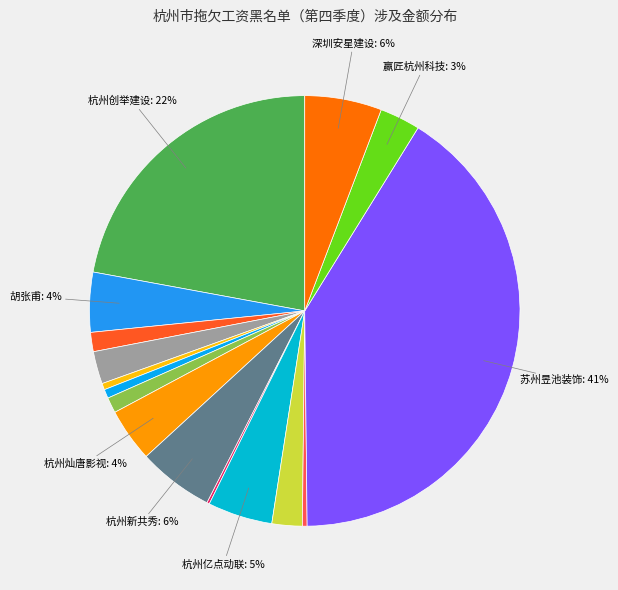

To the nearest percent, what is the difference between the largest and smallest slice percentages?

41%